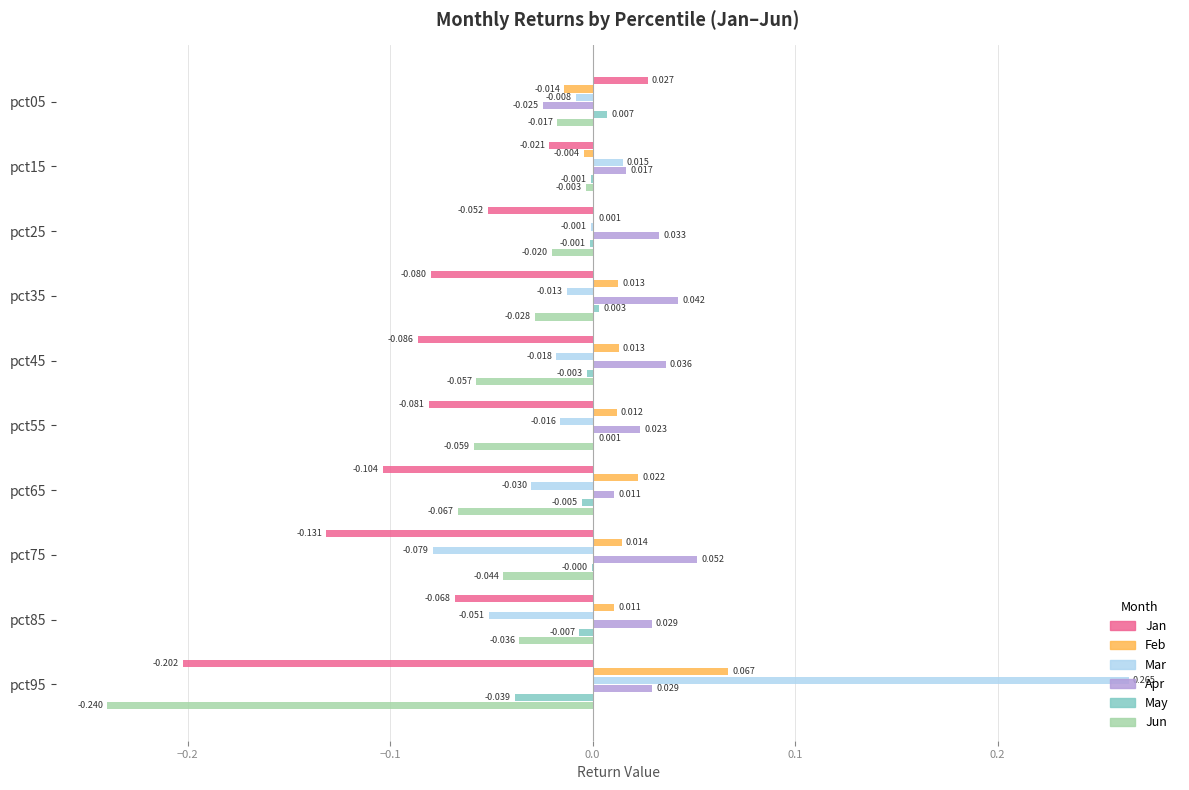

Count the number of data series in this chart.

6